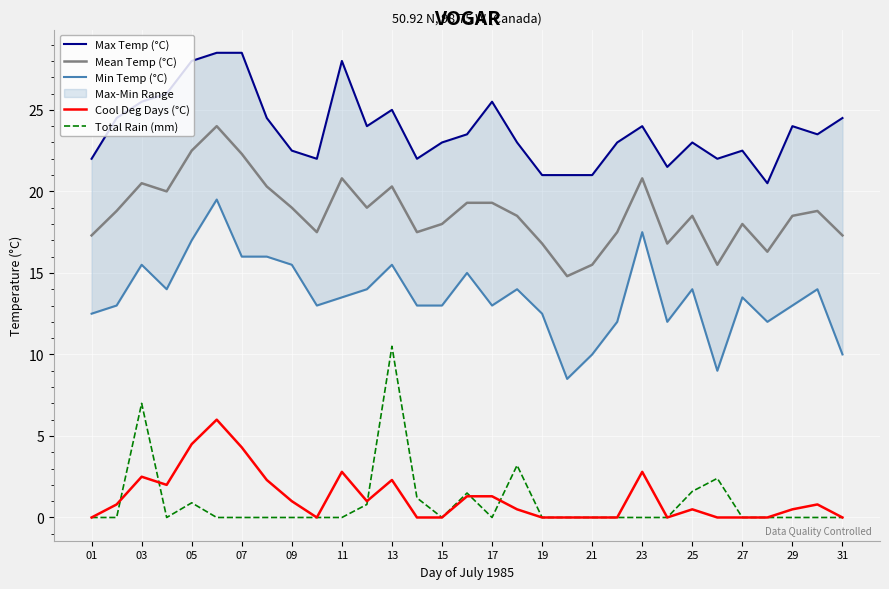

True or false: Mean Temp (°C) has a value of 11.2 at 19.

False